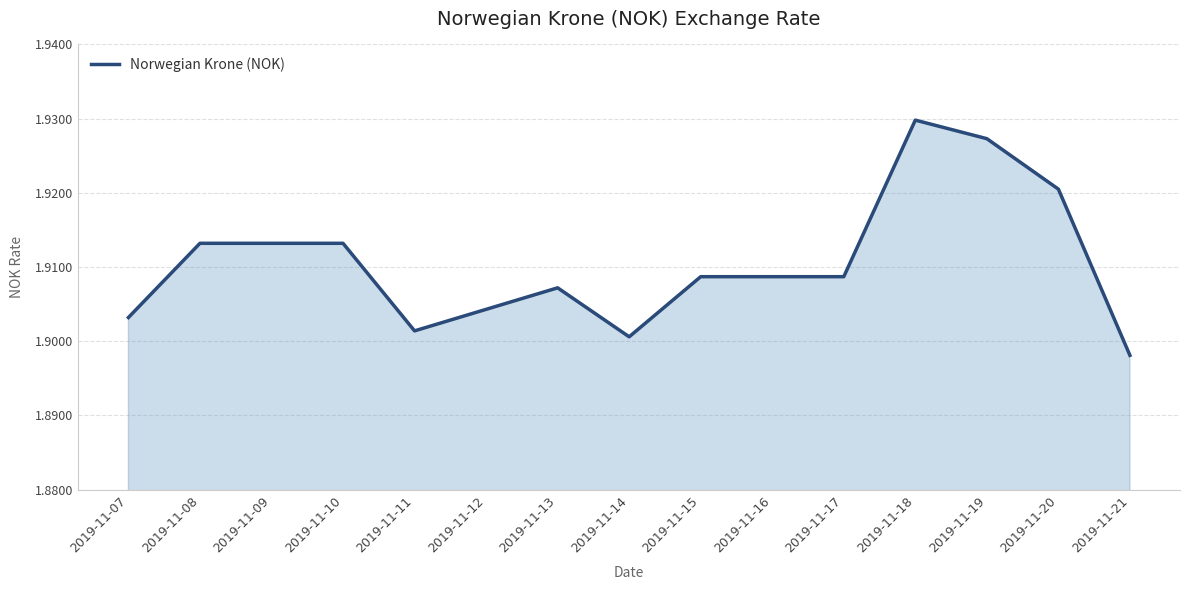

Which has a higher value, 2019-11-20 or 2019-11-18?

2019-11-18